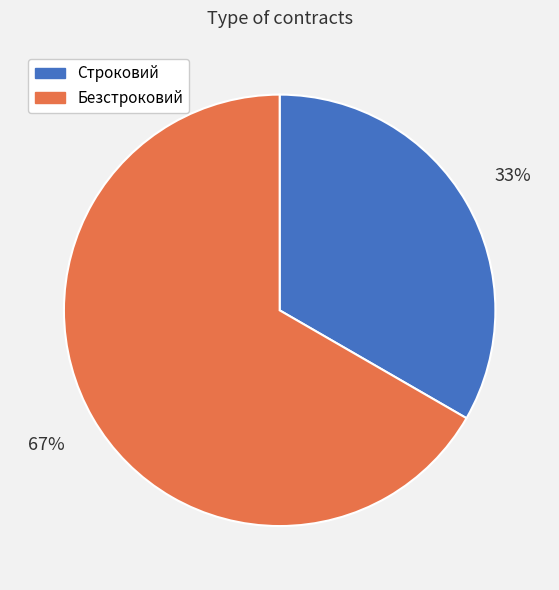

To the nearest percent, what percentage of the pie is Безстроковий?

67%